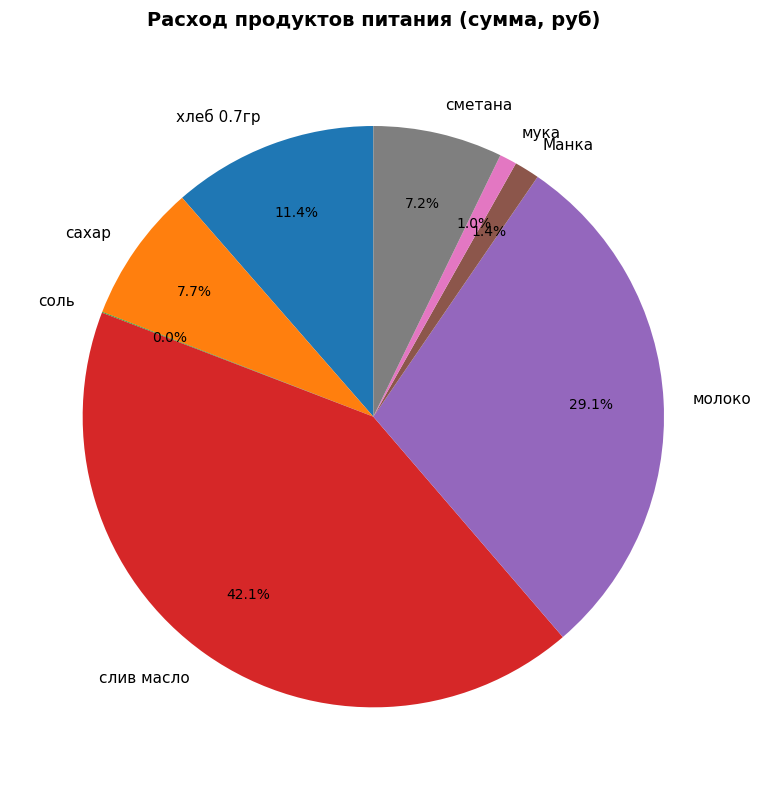

Is сметана the majority of the pie?

No